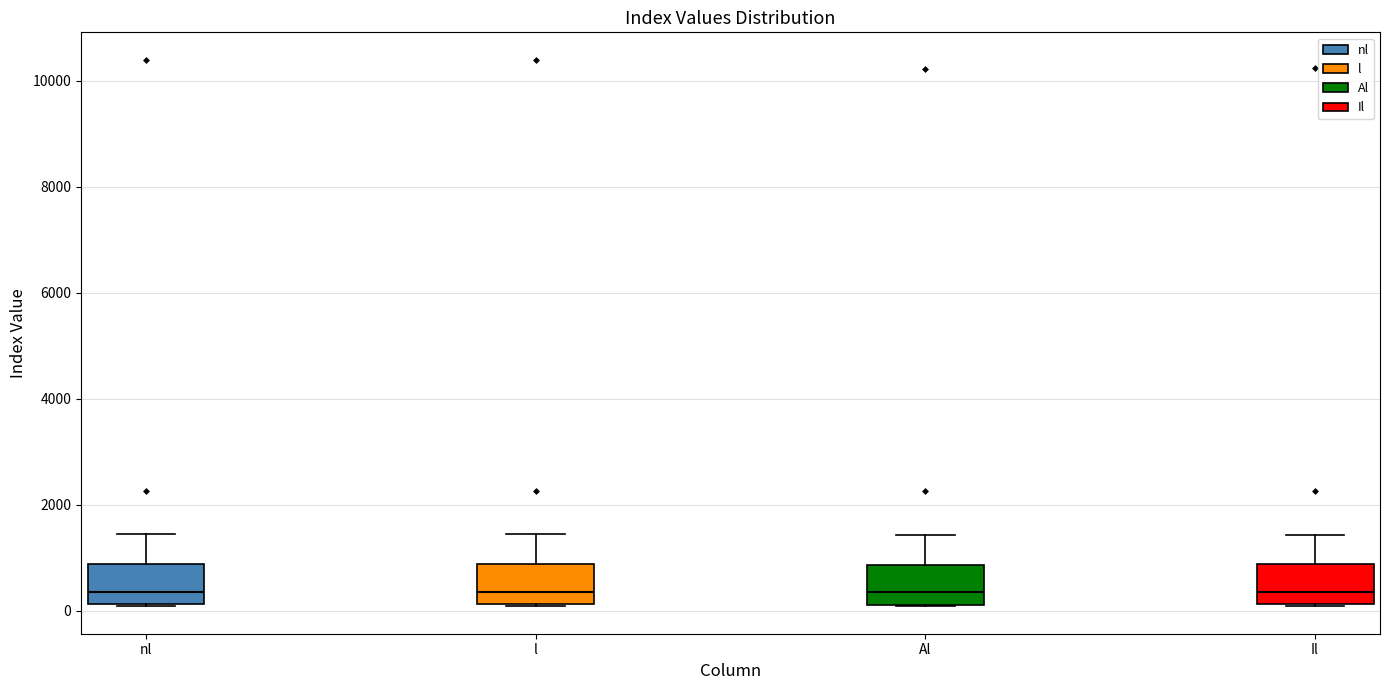

Where does the median line of the box for Al sit on the y-axis? The values are not printed on the chart, so give them approximately, as read against the axis.

400